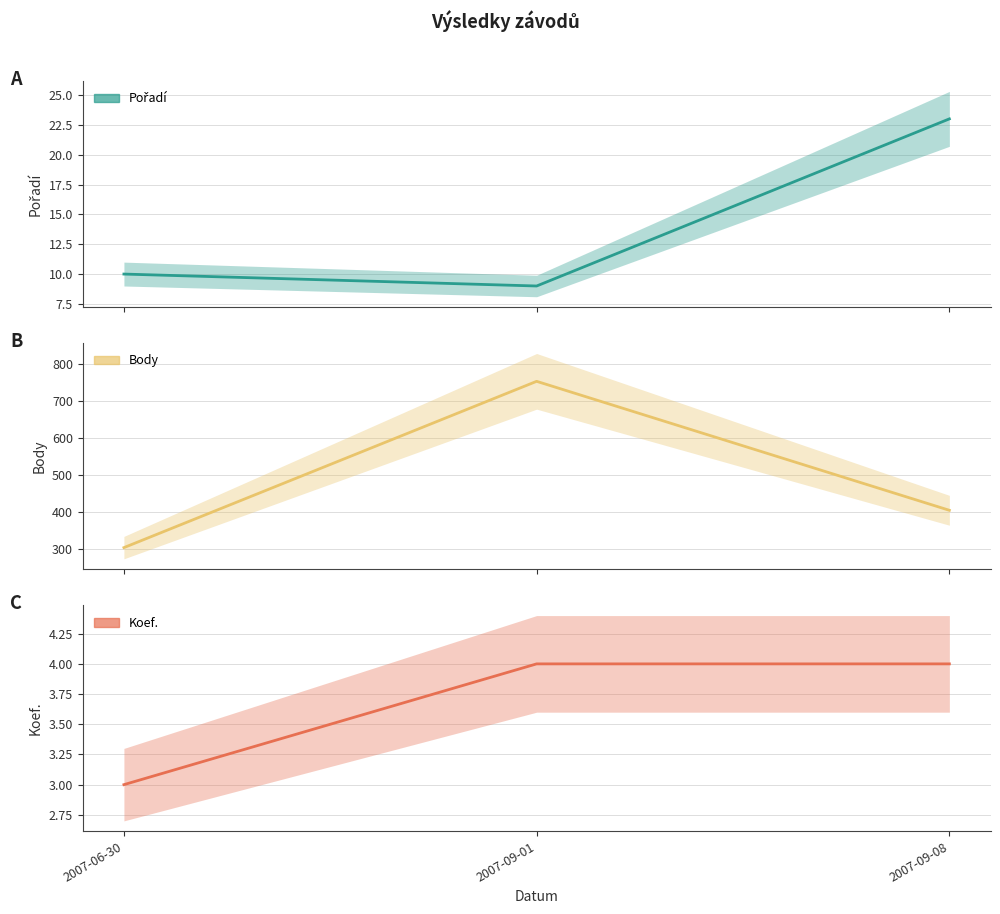

How many series are shown in this chart?

3